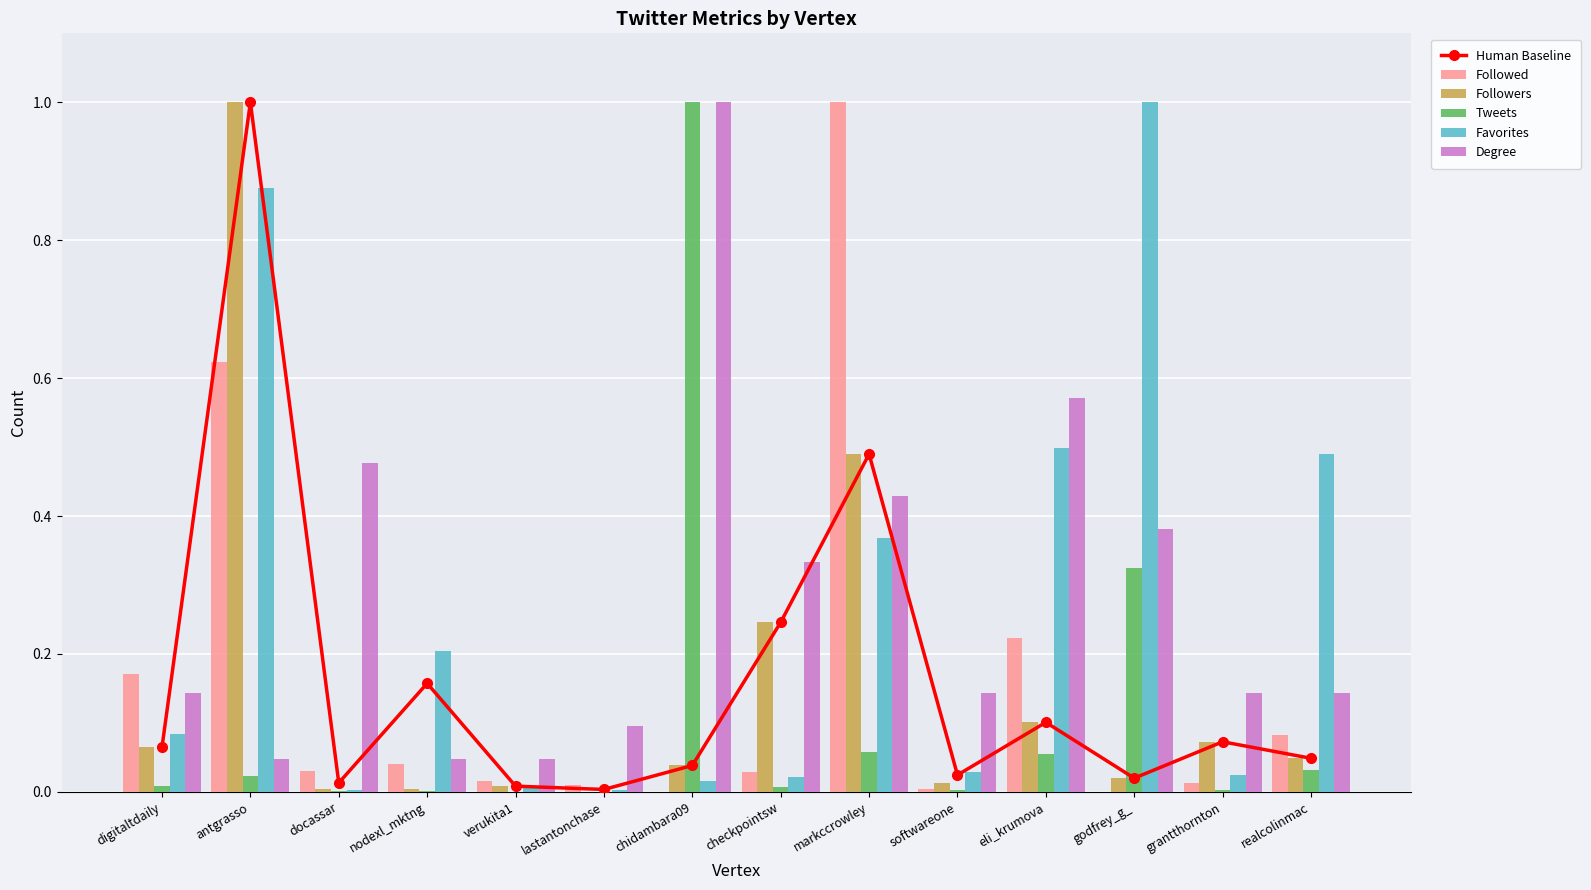

How many categories are shown in the chart?

14